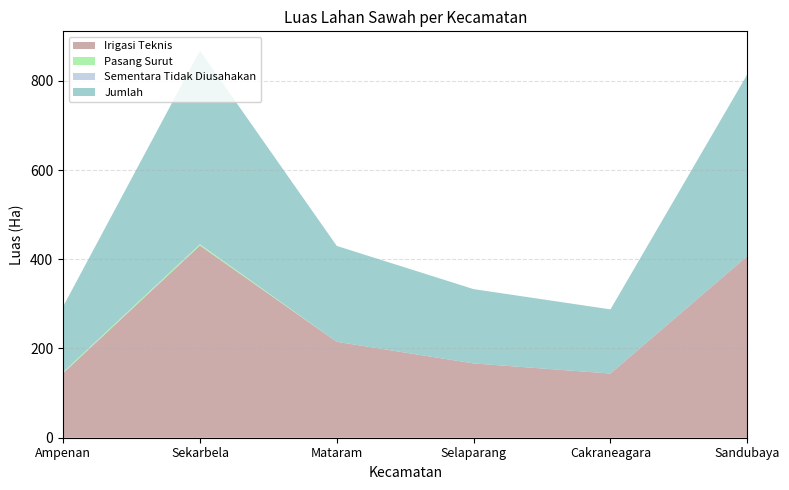

Reading right to left, transcribe all the data shown in this chart.

Irigasi Teknis: 407.2	143.8	166.5	215.0	430.8	144.6
Pasang Surut: 0.0	0.0	0.0	0.0	3.0	2.4
Sementara Tidak Diusahakan: 0.0	0.0	0.0	0.0	0.0	0.0
Jumlah: 407.2	143.8	166.5	215.0	433.8	147.0